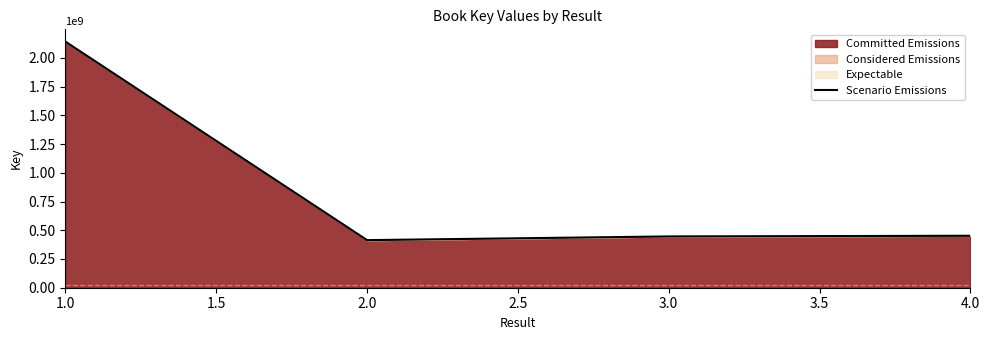

What position from the left is 3.0?

5